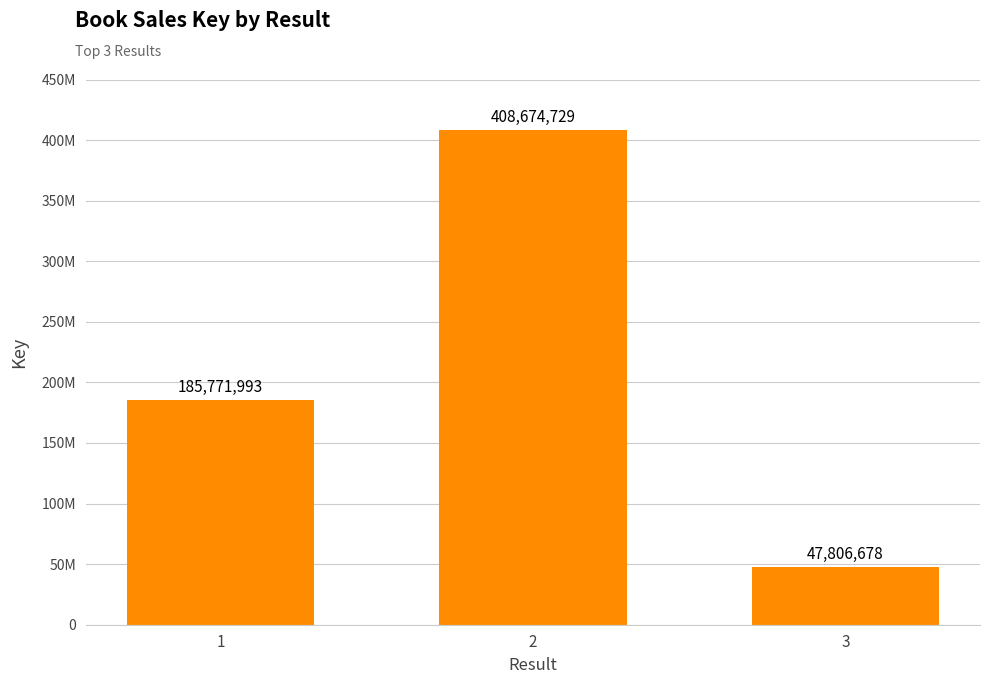

What is the difference between the maximum and minimum values?

360868051